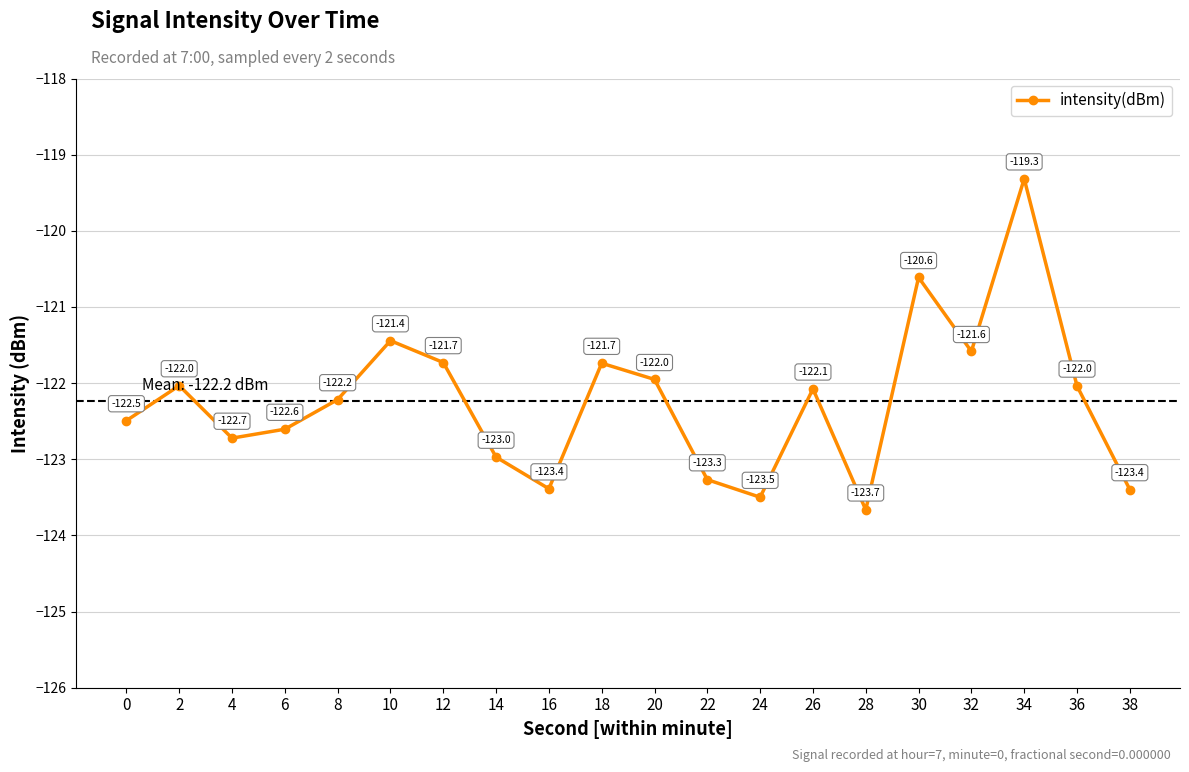

What is the smallest value displayed?

-123.7